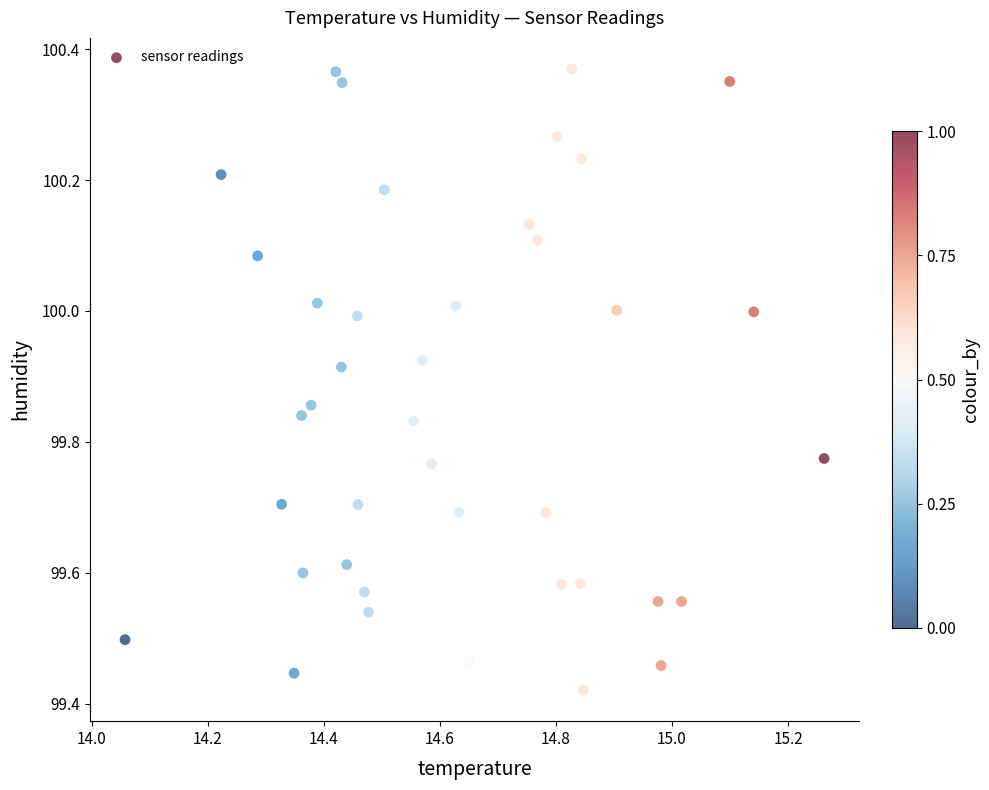

What is the range of X values (max minus min)?

1.2